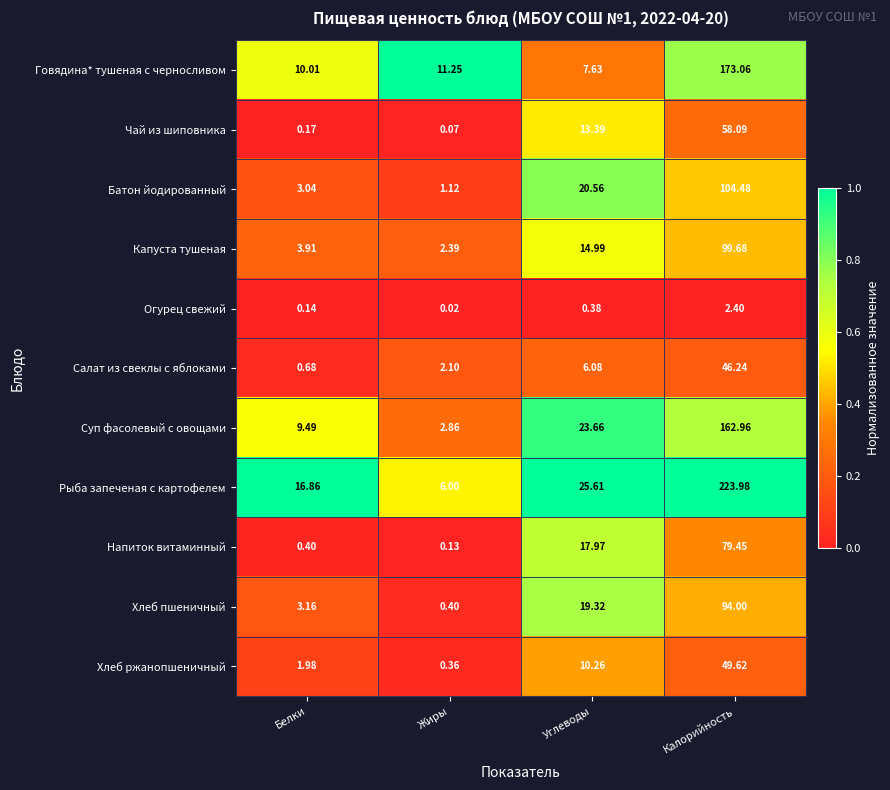

At which label does Напиток витаминный reach its peak?

Калорийность